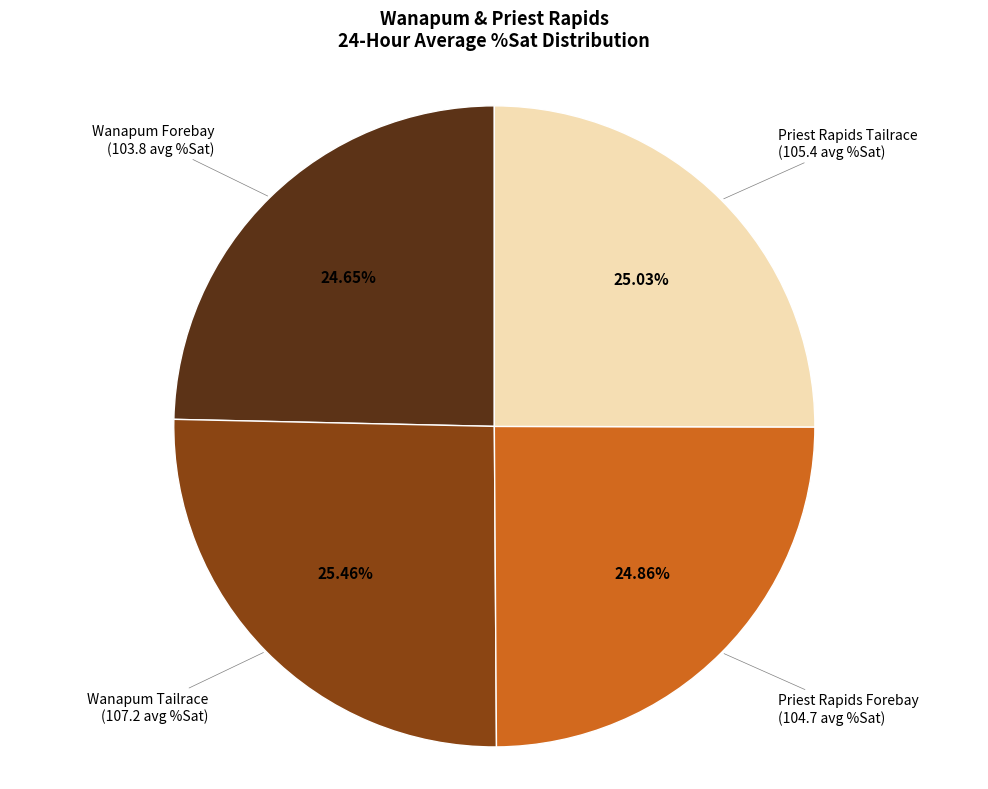

Does any single category account for the majority?

No